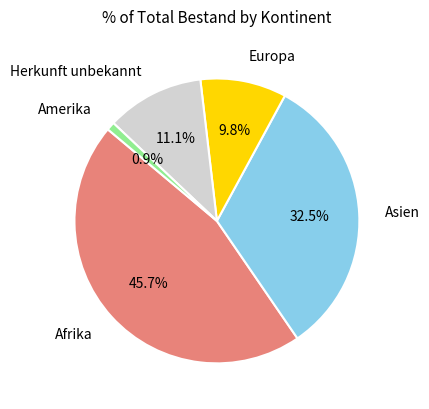

Does any single category account for the majority?

No